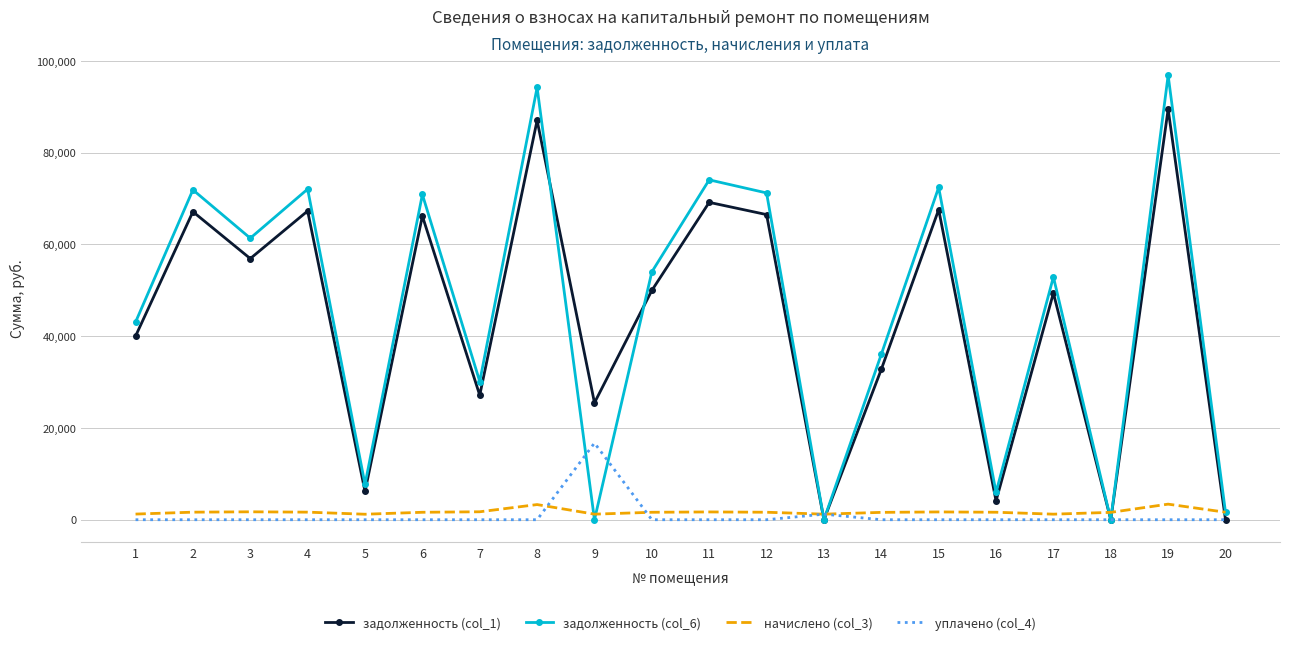

What is the approximate value of начислено (col_3) at 3?

1724.3